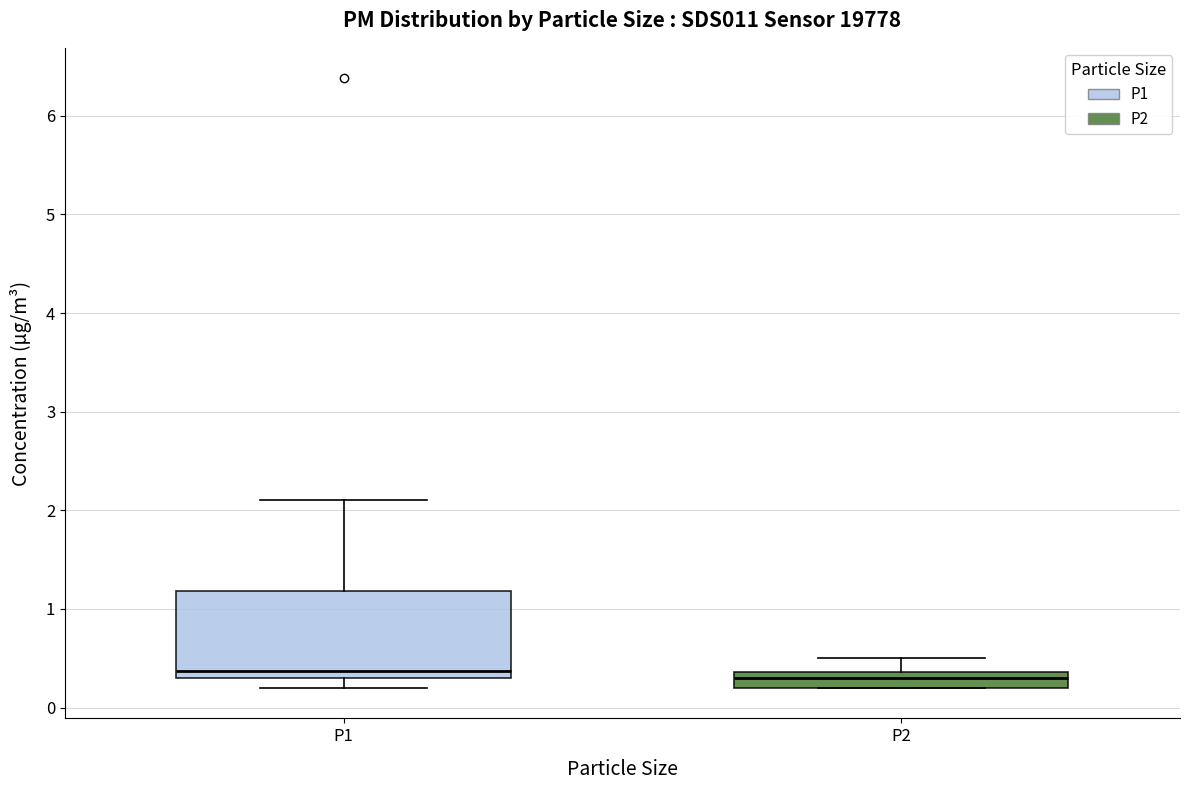

Reading left to right, transcribe this box plot: for each box, give where its median line is, the range the box spans, and where its two whiskers end, as read against the y-axis. The values are not printed on the chart, so give them approximately, as read against the axis.

P1: median 0.4, box 0.3 to 1.2, whiskers 0.2 to 2.1
P2: median 0.3, box 0.2 to 0.4, whiskers 0.2 to 0.5